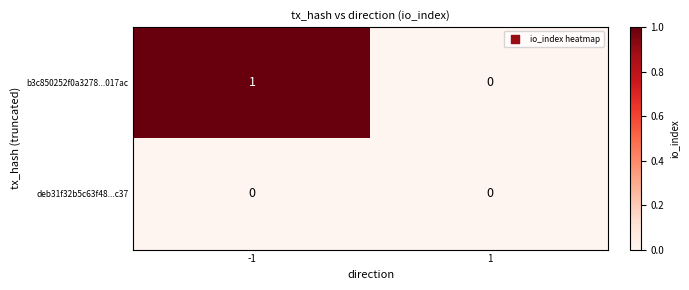

Count the number of data series in this chart.

2